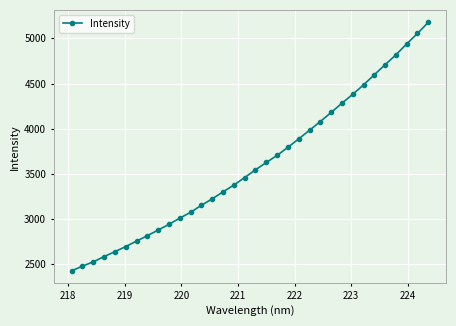

How many values are below 3544?

17